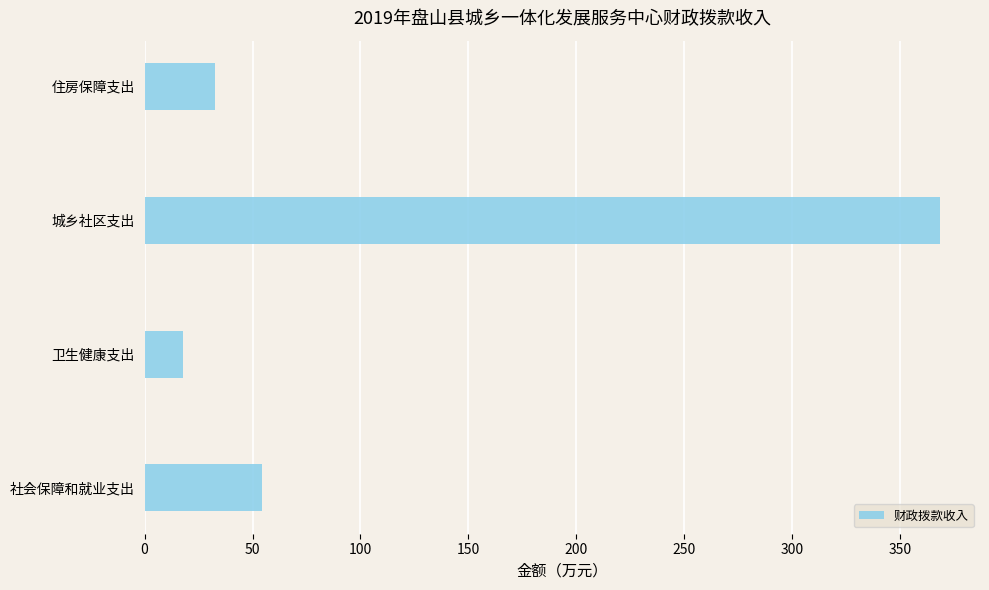

Read the value at 城乡社区支出.

368.7